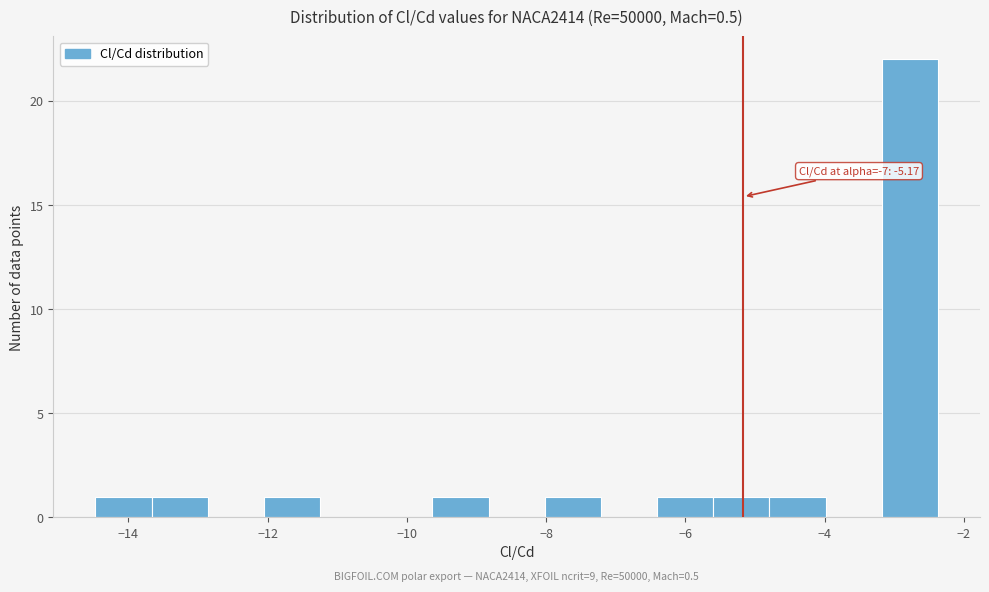

Which range on the x-axis has the tallest bar?

-3.2 to -2.4